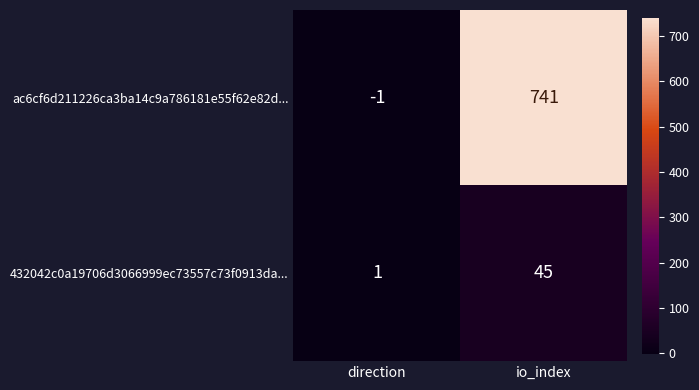

What value does the 432042c0a19706d3066999ec73557c73f0913da... series have at io_index, to the nearest 5?

45